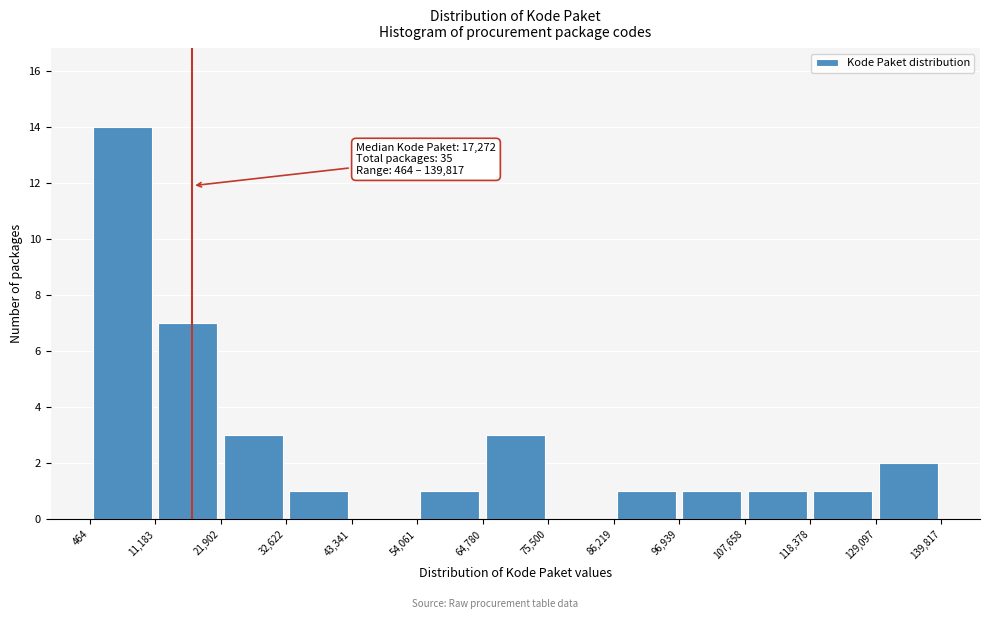

Which range on the x-axis has the tallest bar?

464 to 11,183